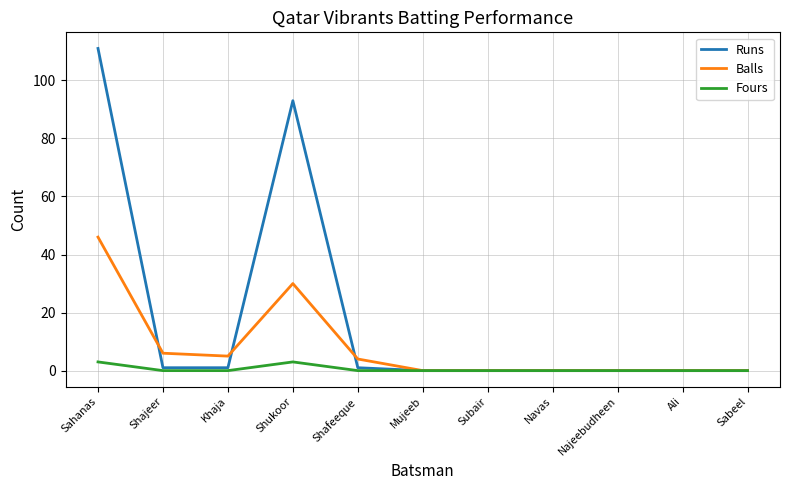

What is the maximum value for Fours?

3